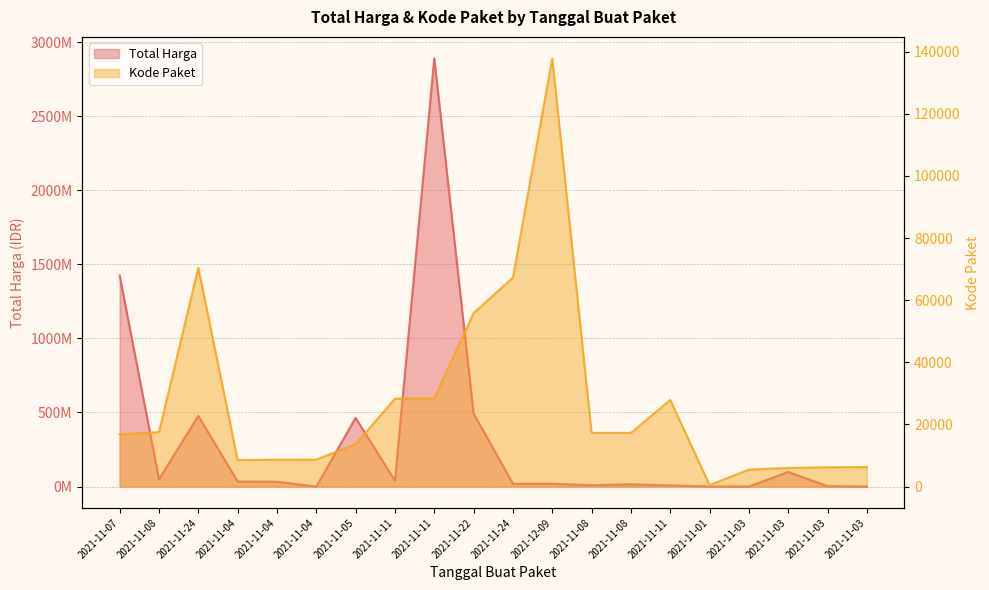

Between 2021-11-11 and 2021-11-08, which is larger?

2021-11-08